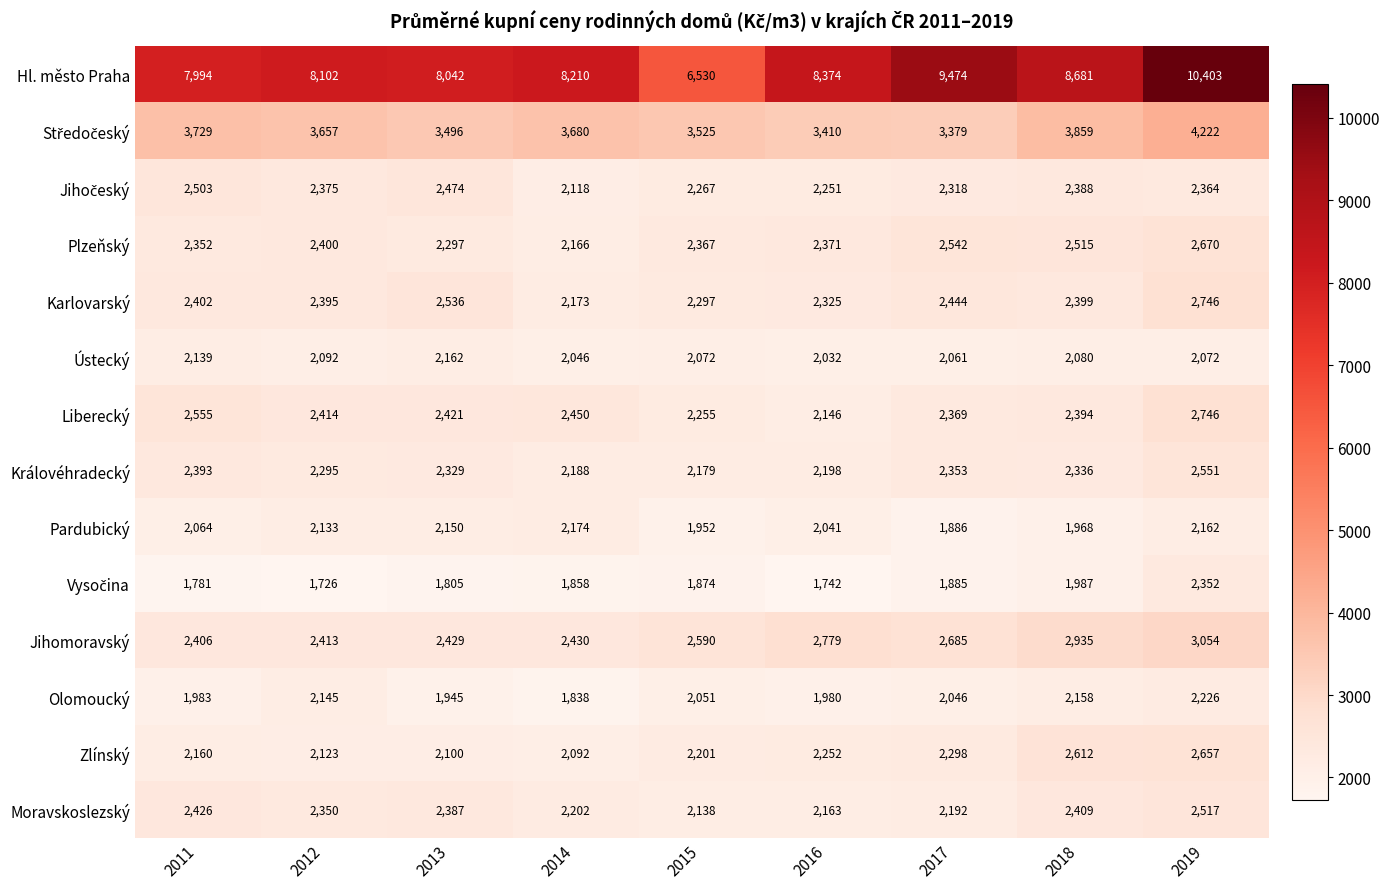

Which series has the widest spread of values?

Hl. město Praha